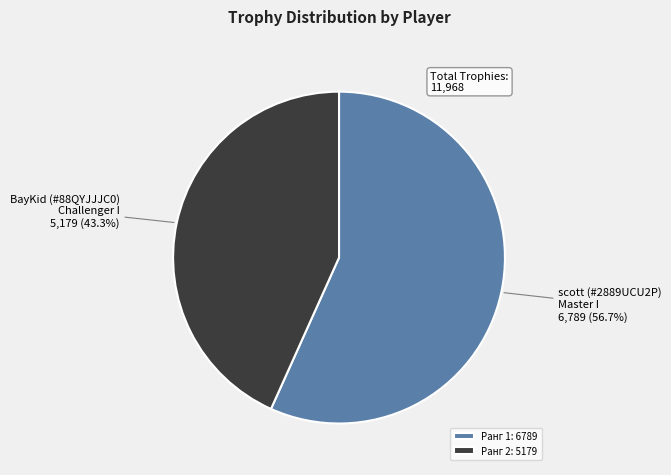

Combined, do scott (#2889UCU2P) Master I and BayKid (#88QYJJJC0) Challenger I account for over 50%?

Yes